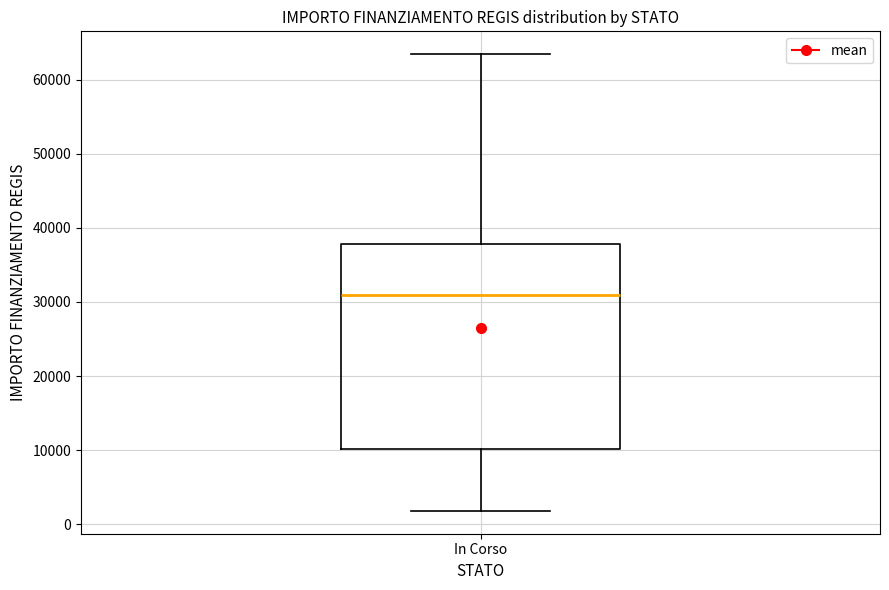

Read this box plot against the y-axis: the position of the median line, the range covered by the box, and the ends of both whiskers. The values are not printed on the chart, so give them approximately, as read against the axis.

median 31000, box 10000 to 38000, whiskers 2000 to 63000